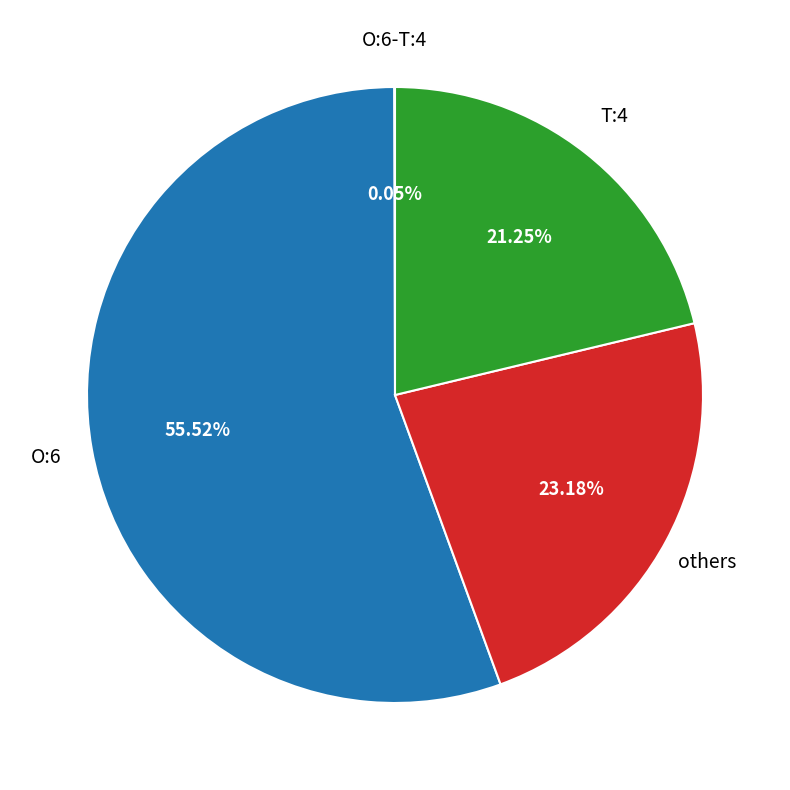

Which category has the biggest portion of the pie?

O:6